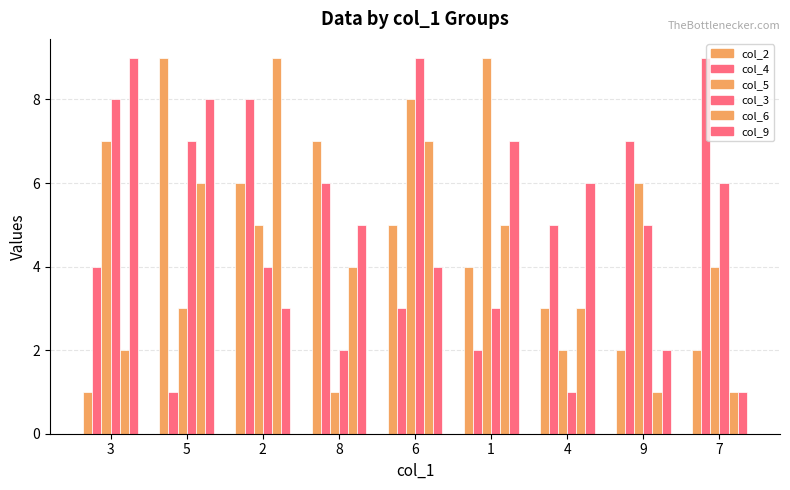

What is the greatest value displayed?

9